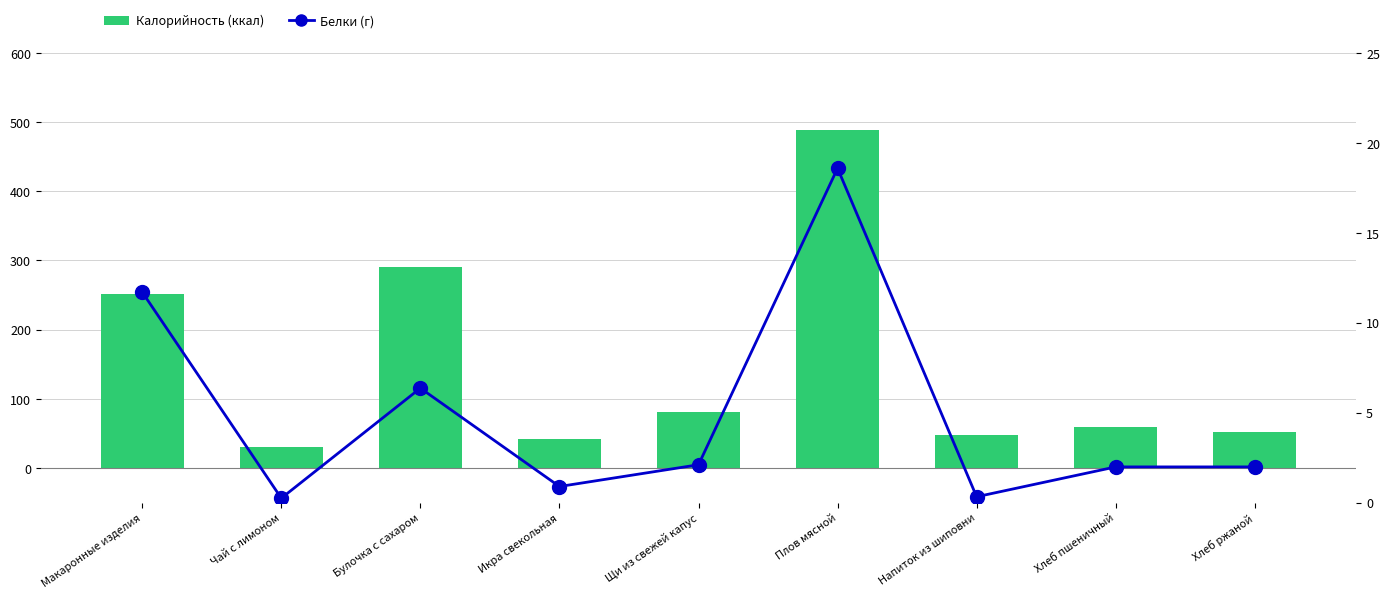

Between Булочка с сахаром and Щи из свежей капус, which series saw the biggest shift?

Калорийность (ккал)